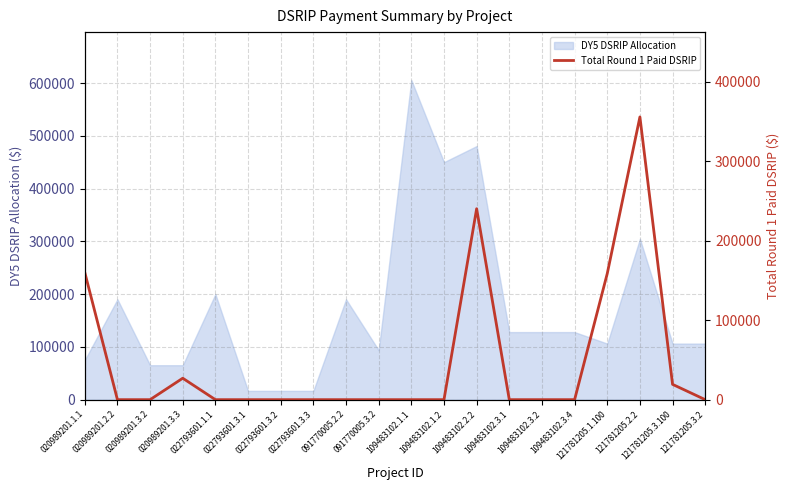

How many points are higher than both their immediate neighbors (excluding endpoints)?

3